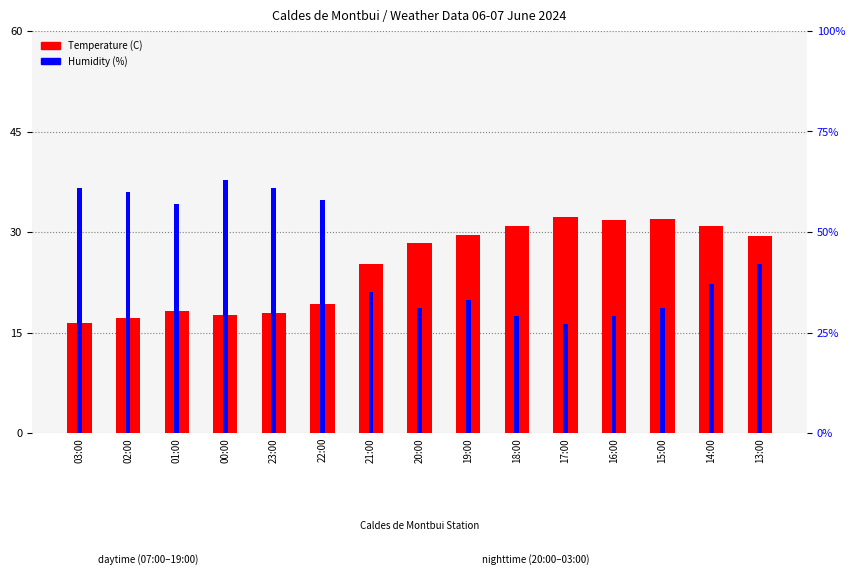

Reading left to right, list all the values displayed in this chart.

Temperature (C): 03:00=16.4	02:00=17.1	01:00=18.2	00:00=17.6	23:00=17.9	22:00=19.2	21:00=25.2	20:00=28.4	19:00=29.5	18:00=30.9	17:00=32.2	16:00=31.8	15:00=32.0	14:00=30.9	13:00=29.4
Humidity (%): 03:00=61.0	02:00=60.0	01:00=57.0	00:00=63.0	23:00=61.0	22:00=58.0	21:00=35.0	20:00=31.0	19:00=33.0	18:00=29.0	17:00=27.0	16:00=29.0	15:00=31.0	14:00=37.0	13:00=42.0